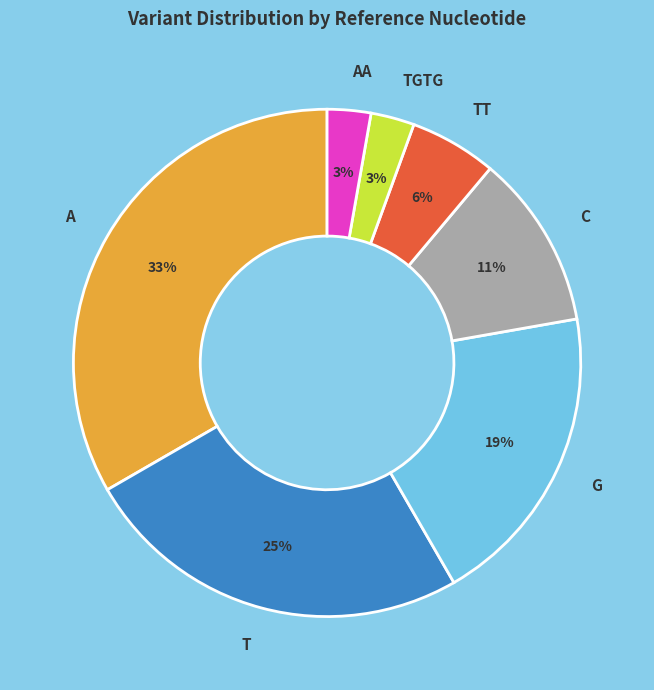

The C slice represents 11% of the pie. True or false?

True